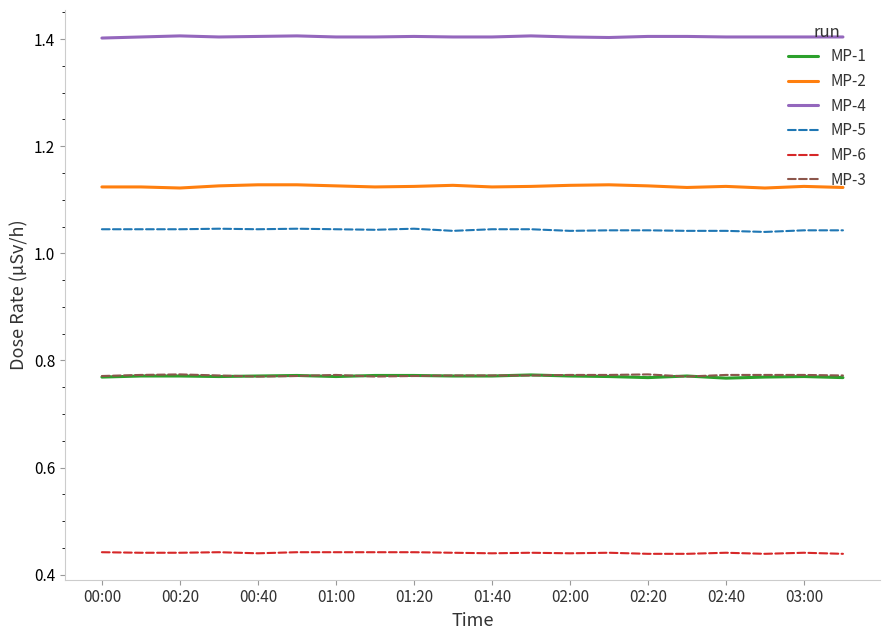

What is the maximum value shown in the chart?

1.4